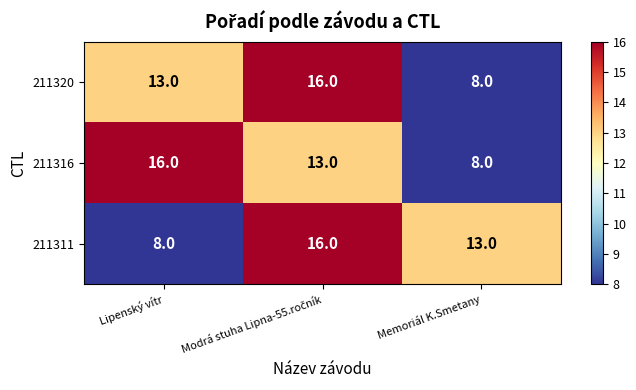

Count the number of data series in this chart.

3